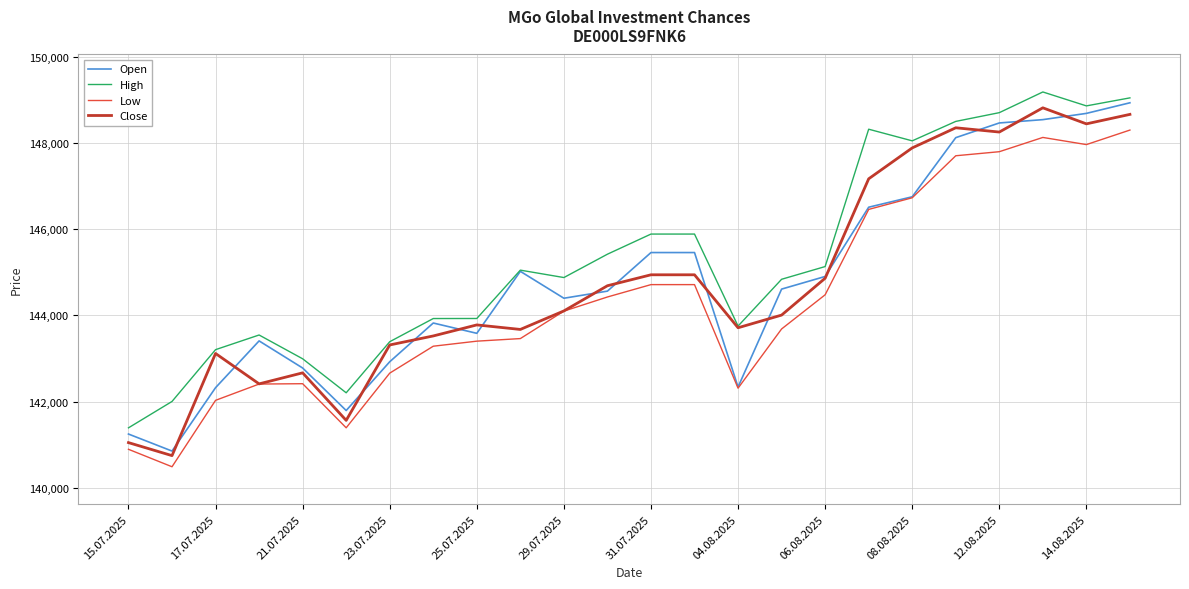

What is the smallest value displayed?

140487